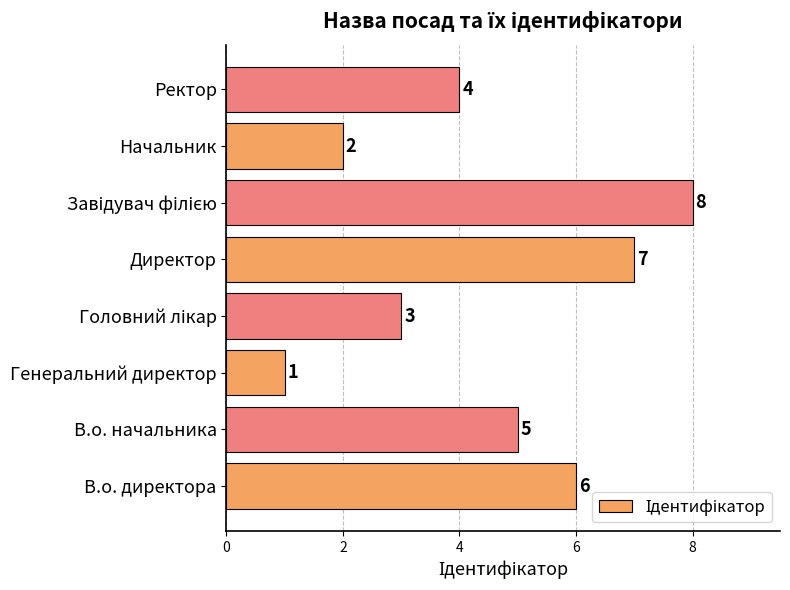

What is the ratio of the value at Ректор to the value at Начальник?

2.0